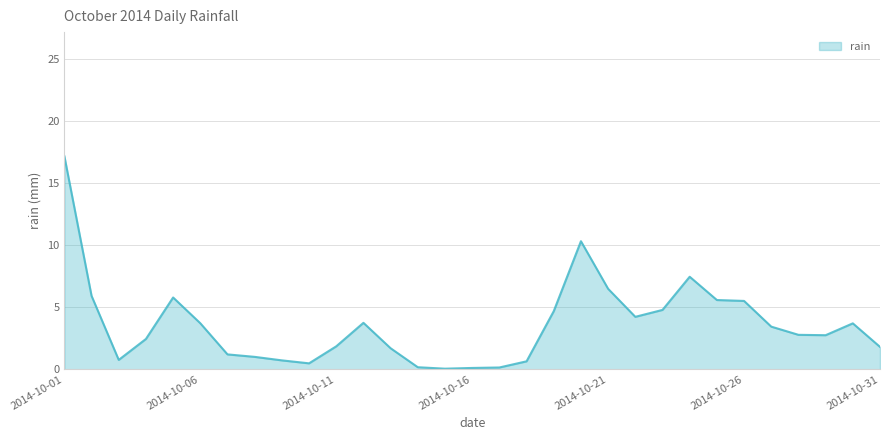

What is the maximum value shown in the chart?

17.2